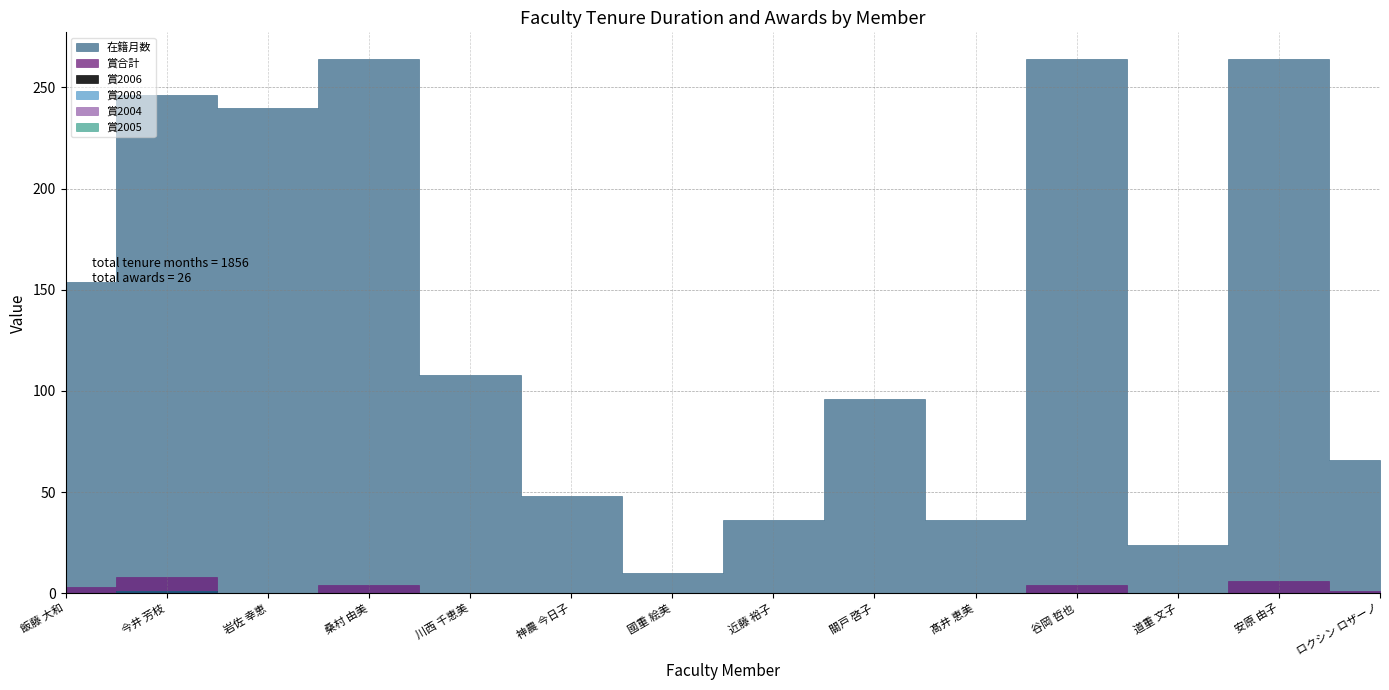

What is the difference between the highest and lowest values at 桑村 由美?

264